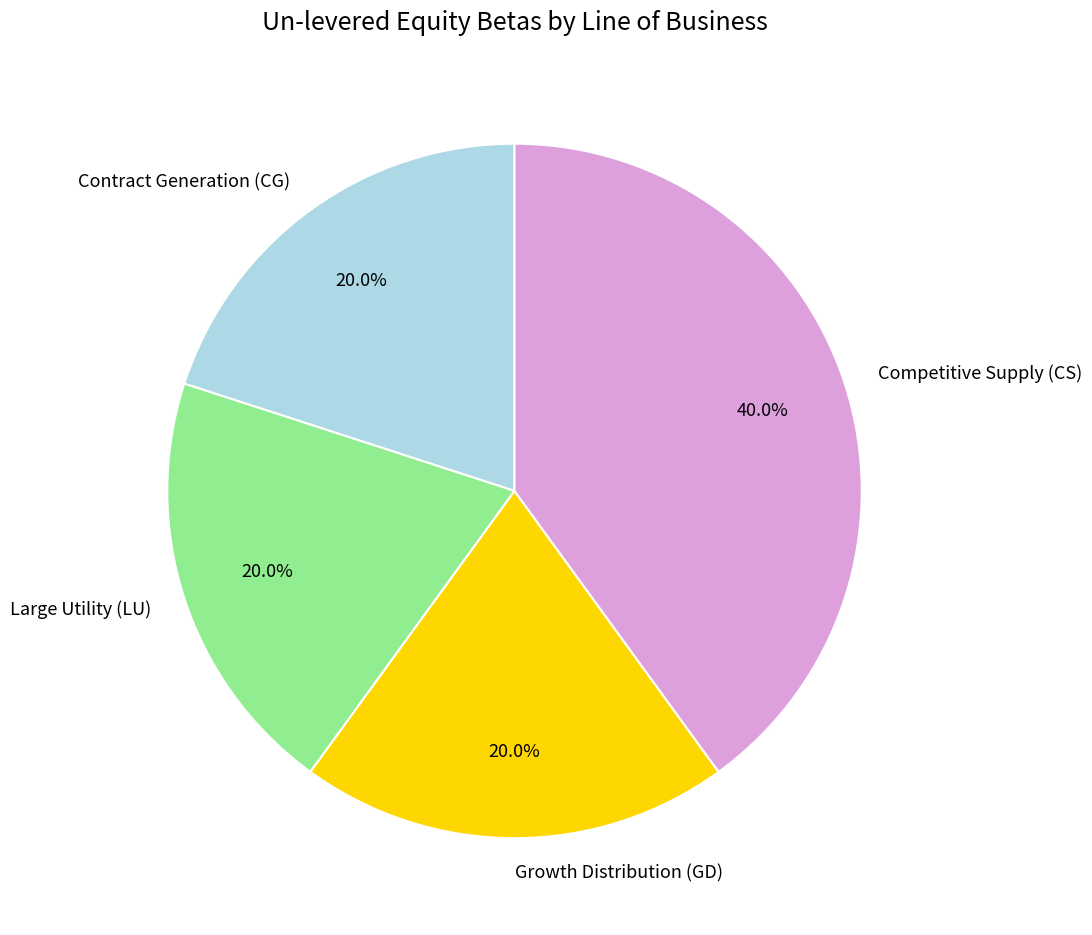

What percentage do Contract Generation (CG) and Growth Distribution (GD) together represent?

40.0%